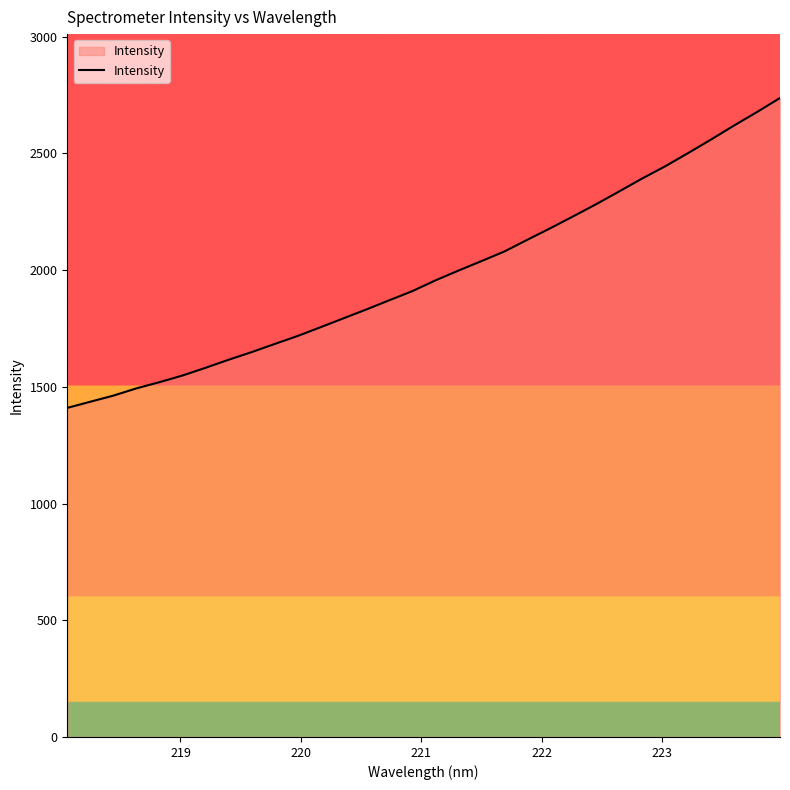

What is the smallest value displayed?

1410.0